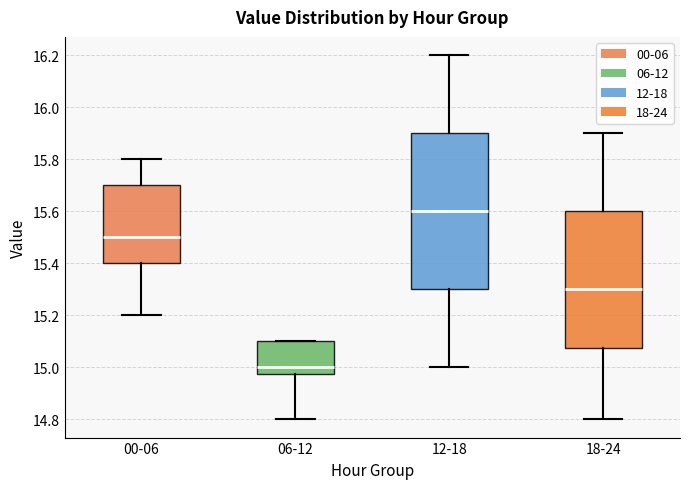

Where does the lower whisker of the box for 18-24 end on the y-axis? The values are not printed on the chart, so give them approximately, as read against the axis.

14.80